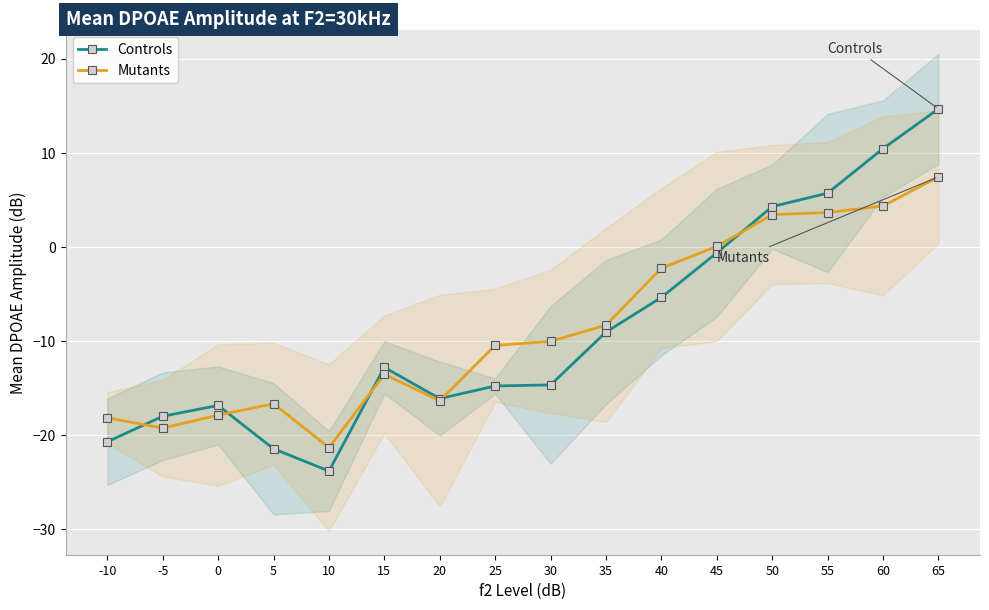

The value of Mutants at 60 is 4.4. True or false?

True